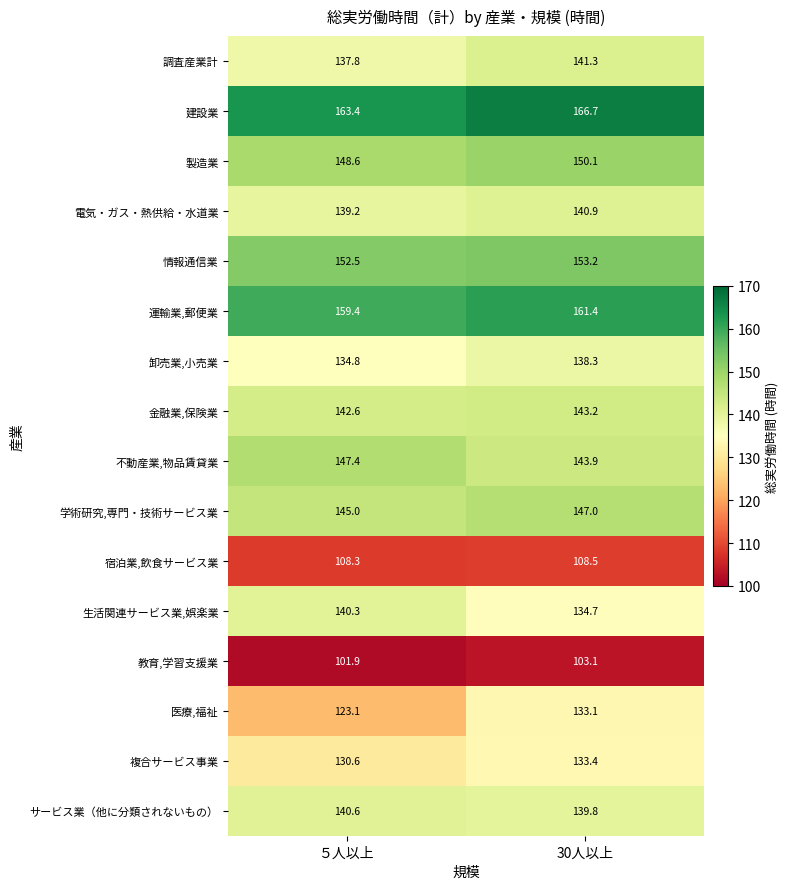

Where does the 情報通信業 series first go above 153?

30人以上